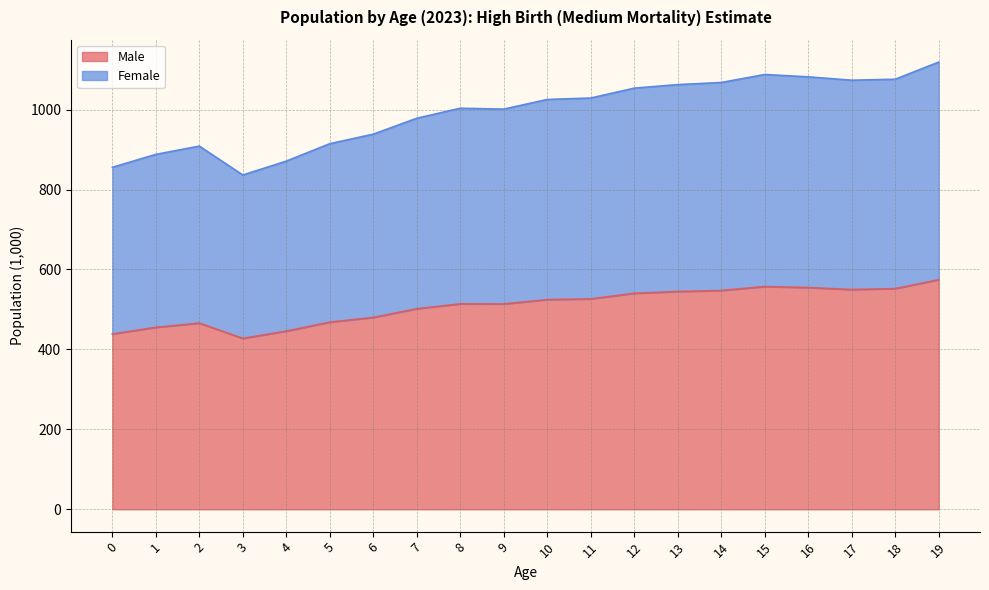

List the series in order of their peak value, highest first.

Female, Male